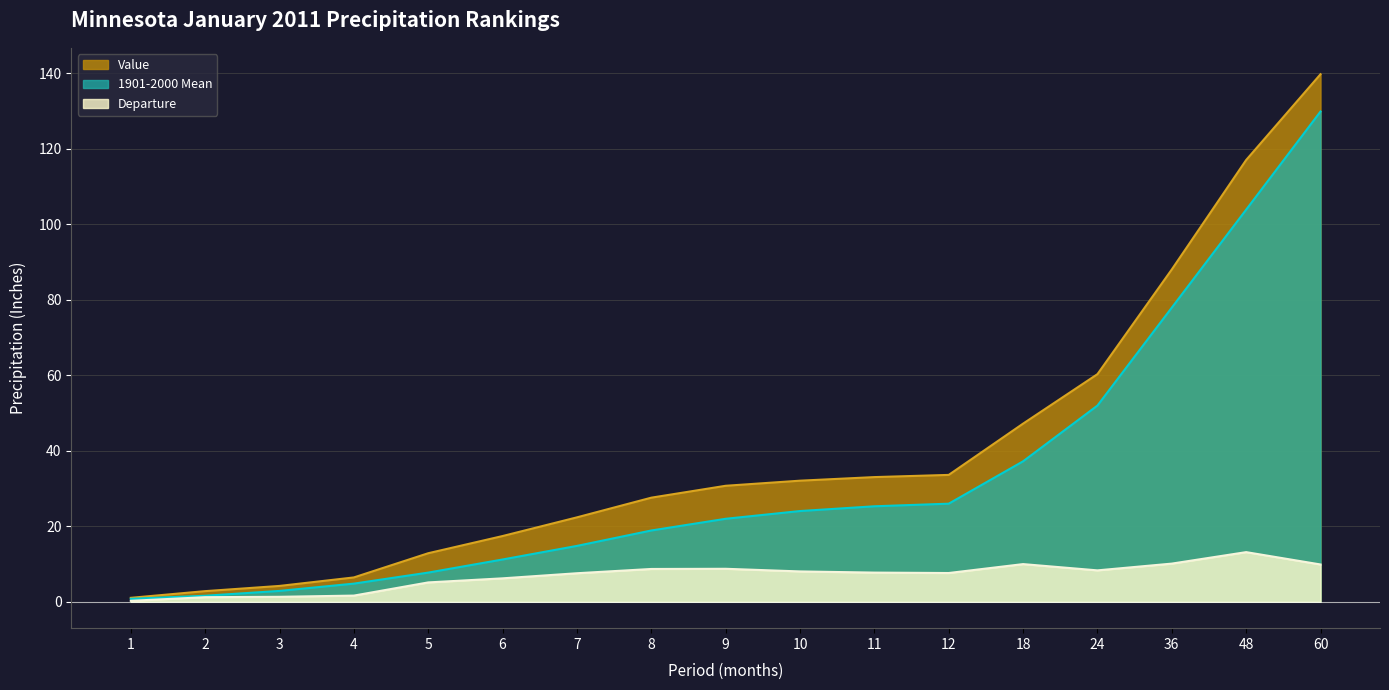

The value of Value at 8 is 27.6. True or false?

True